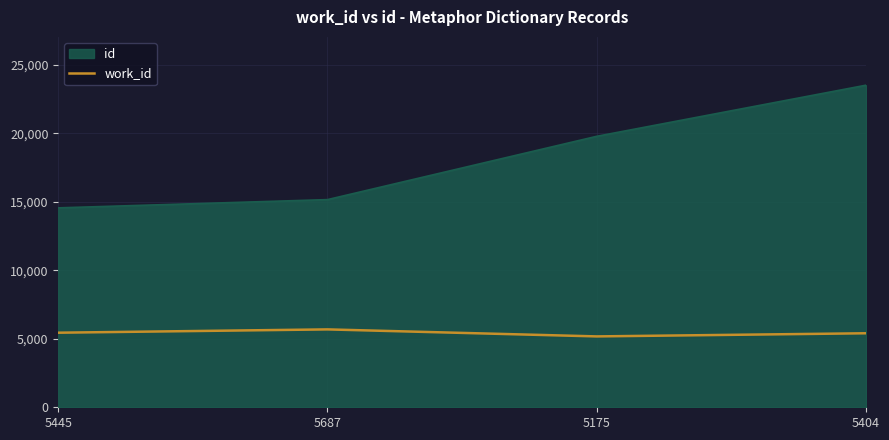

What is the average value of the work_id series?

5428